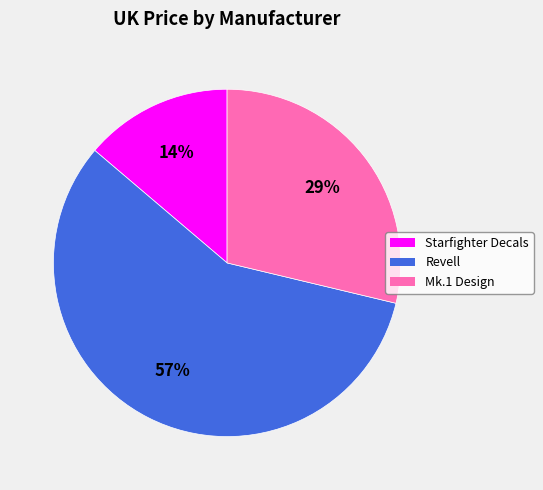

Is the sum of Revell and Starfighter Decals greater than half?

Yes